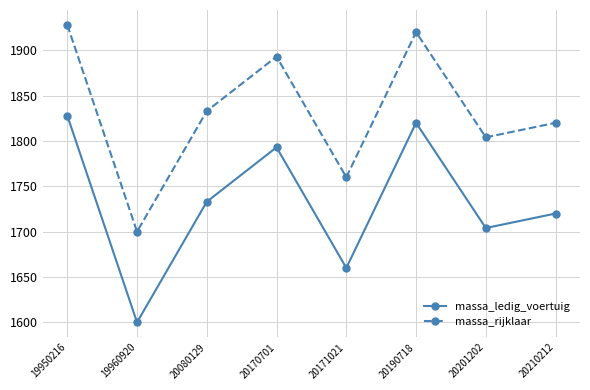

At which category does the chart reach its minimum across all series?

19960920